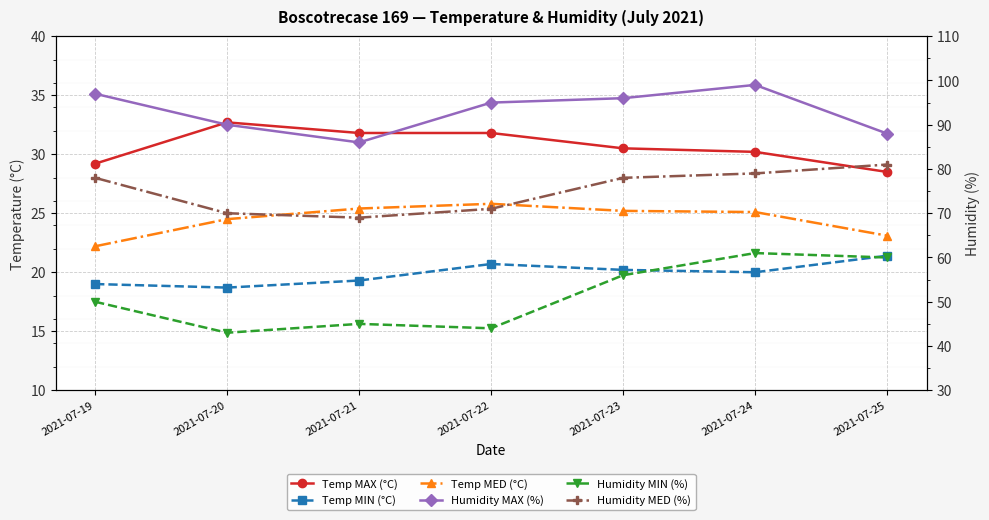

What are all the series names shown in the legend?

Temp MAX (°C), Temp MIN (°C), Temp MED (°C), Humidity MAX (%), Humidity MIN (%), Humidity MED (%)